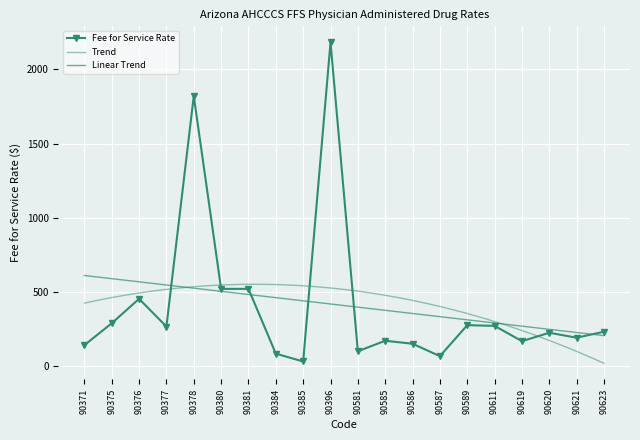

How many values exceed 230?

10